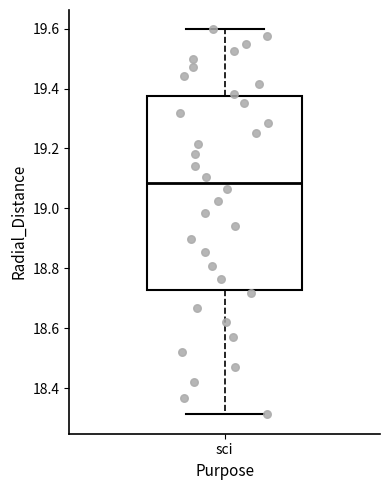

Where does the median line of the box for sci sit on the y-axis? The values are not printed on the chart, so give them approximately, as read against the axis.

19.08